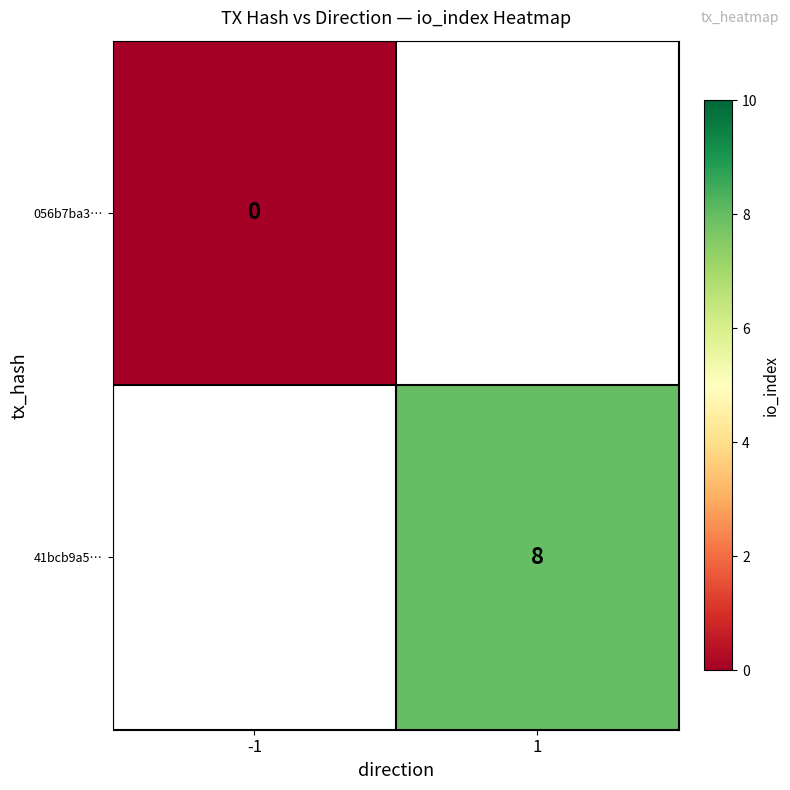

Is it true that 41bcb9a5… equals 8 at 1?

True